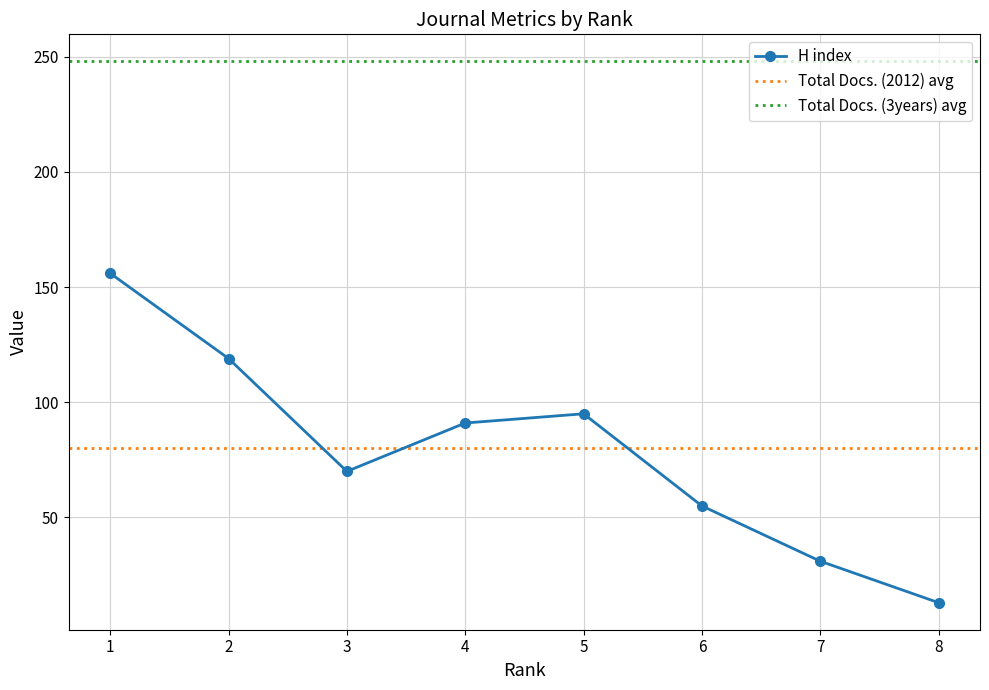

How many interior local valleys does the H index series have?

1